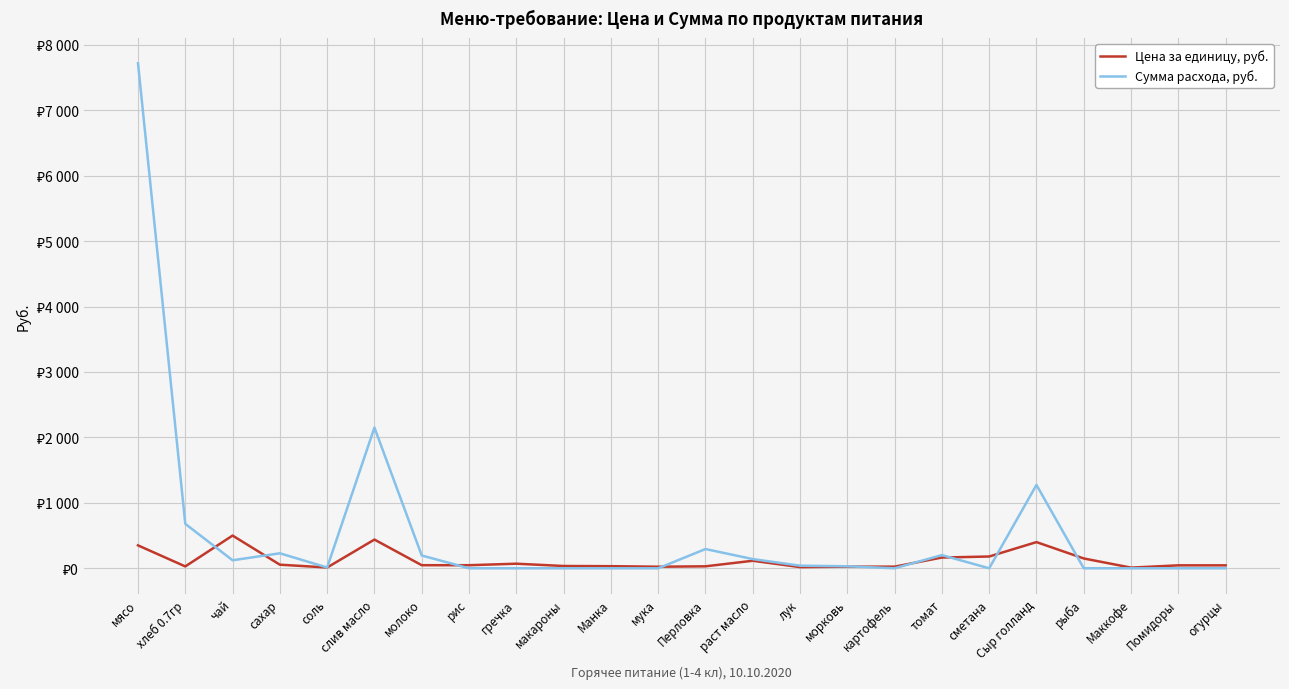

Is the value of Сумма расхода, руб. at чай greater than the value of Цена за единицу, руб. at мука?

Yes